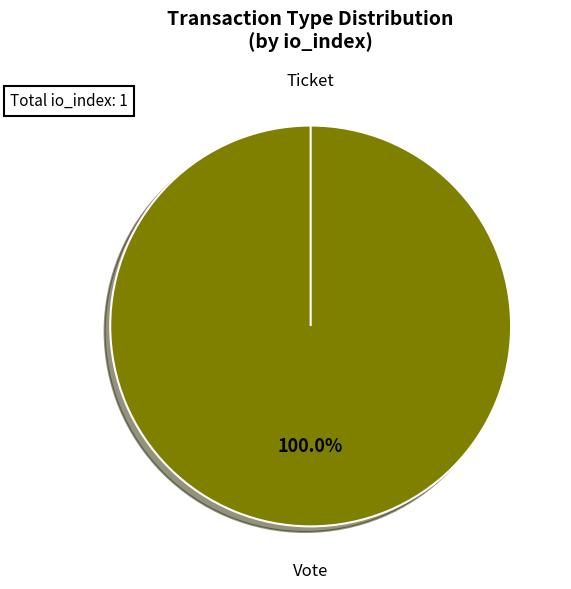

To the nearest percent, what is the difference between the largest and smallest slice percentages?

100%